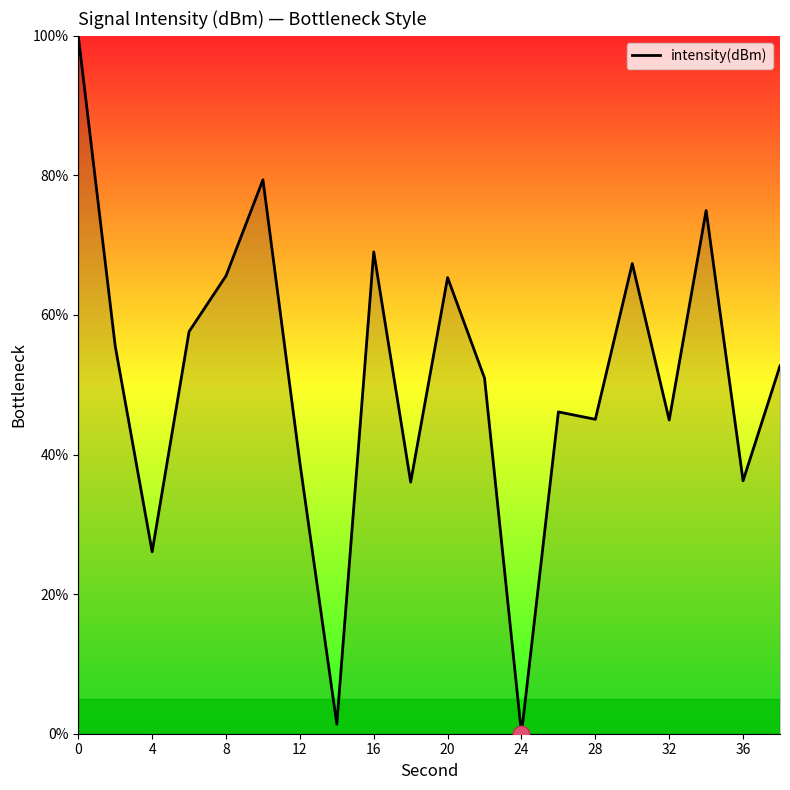

What is the greatest value displayed?

100.0